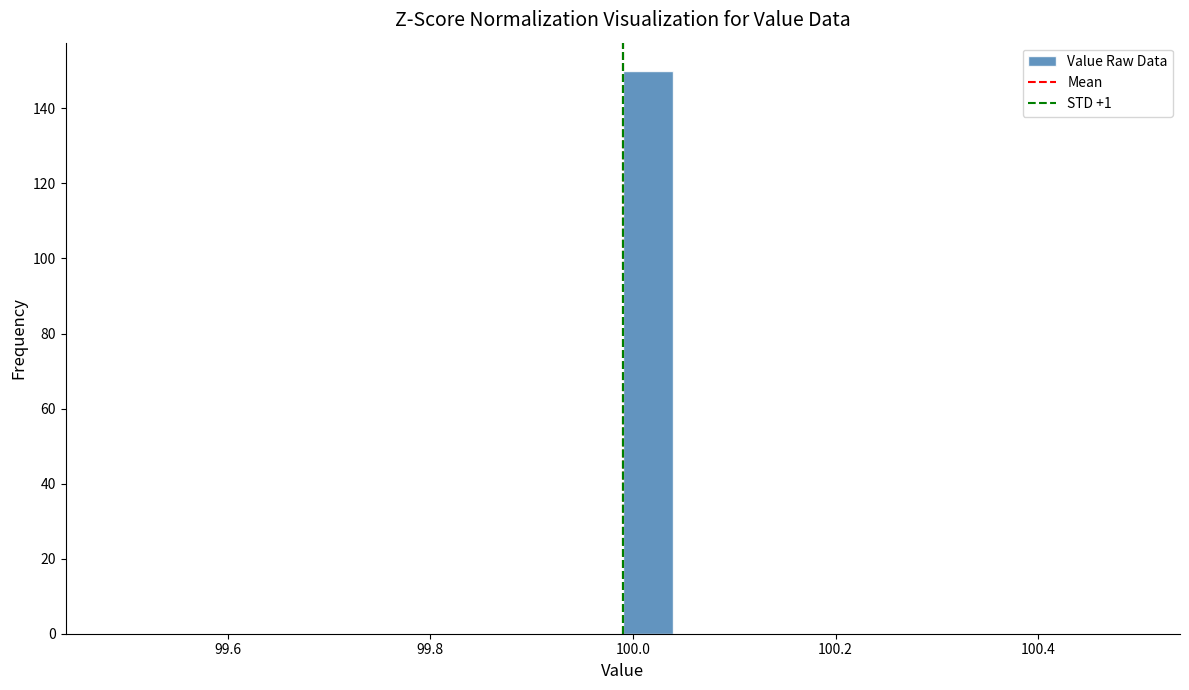

Read against the x-axis, roughly where is the centre of the tallest bar?

100.02